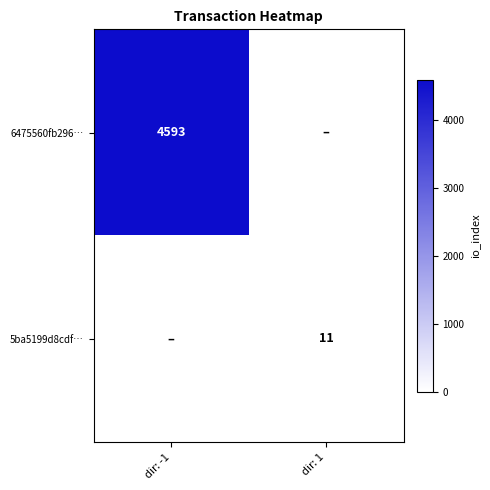

Is it true that 6475560fb296… equals 4593 at dir: -1?

True